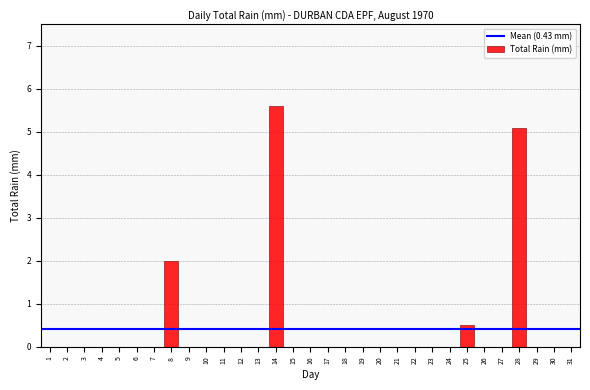

The chart shows a value of -2.9 at 3. True or false?

False